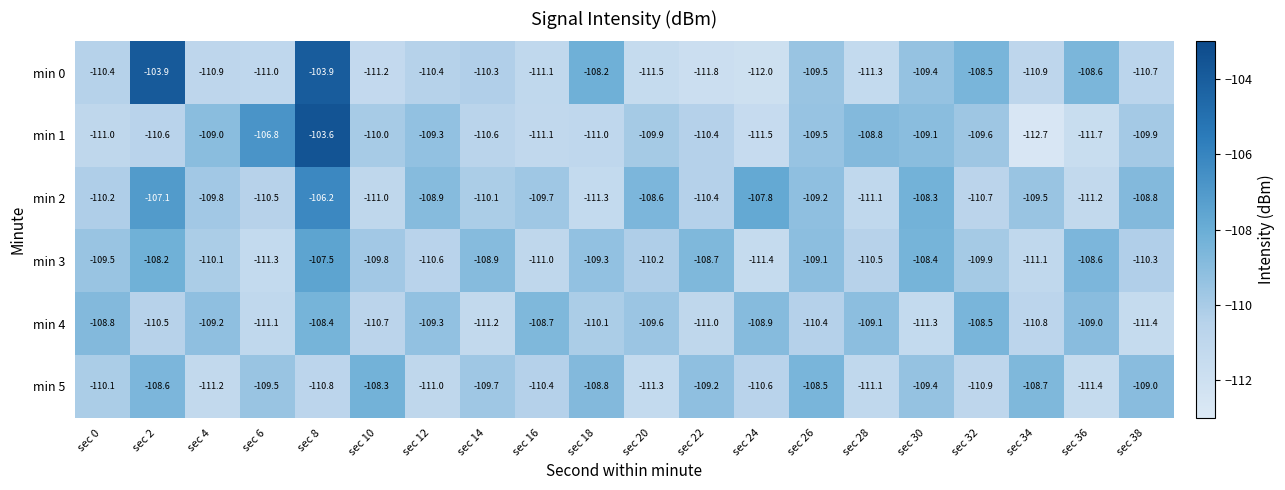

List the series in order of their peak value, lowest first.

min 4, min 5, min 3, min 2, min 0, min 1